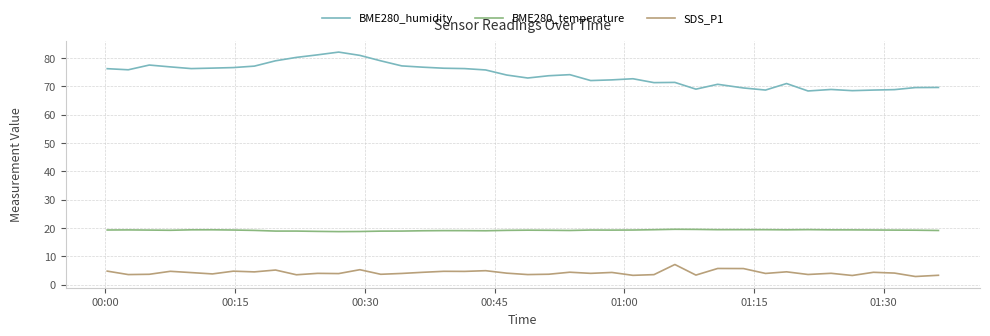

What is the difference between the maximum and minimum values in the BME280_temperature series?

0.8